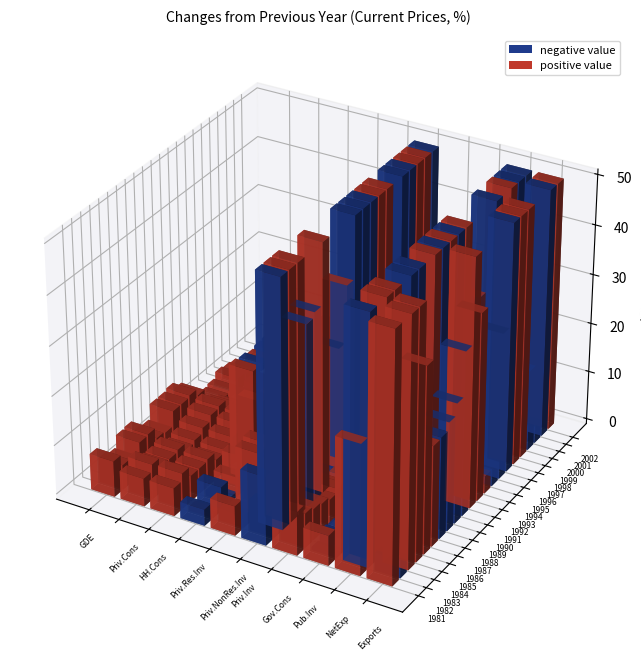

True or false: 1990 has a value of -33.1 at 9.

True